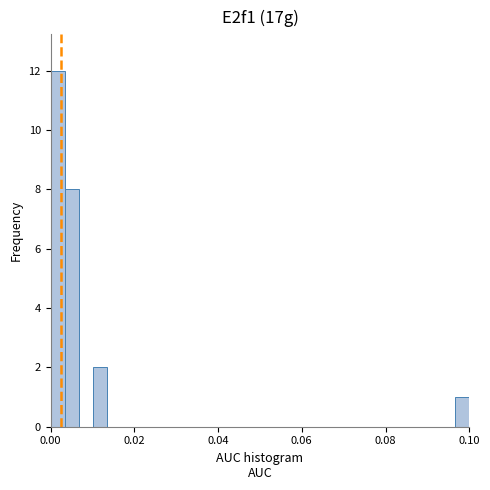

Read against the x-axis, roughly where is the centre of the tallest bar?

0.002